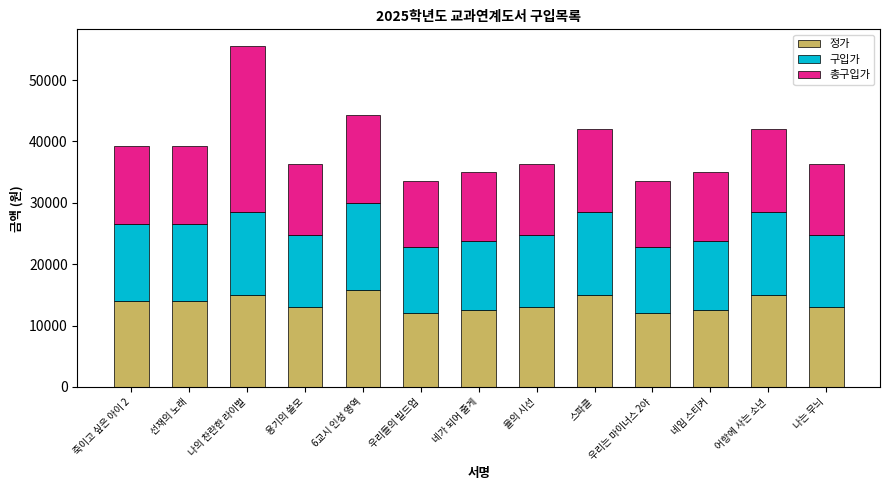

What is the sum of the 정가 values at 우리는 마이너스 2야 and 율의 시선?

25000